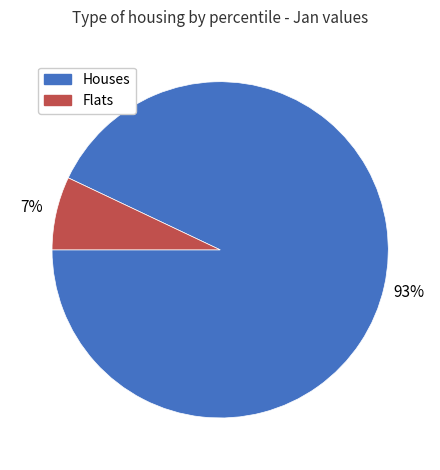

To the nearest percent, what is the difference between the largest and smallest slice percentages?

86%